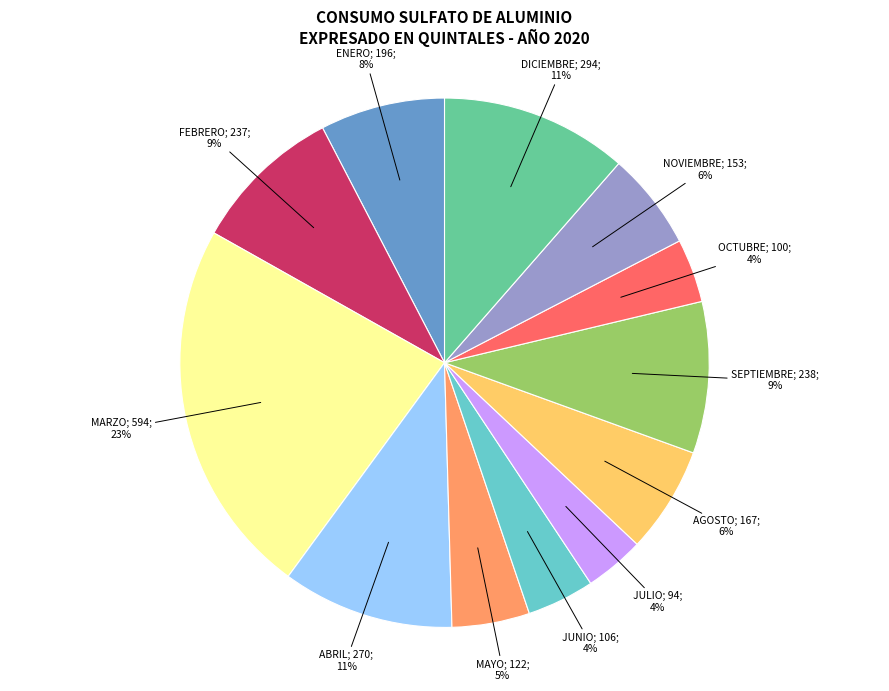

Is there any slice that represents more than half of the pie?

No